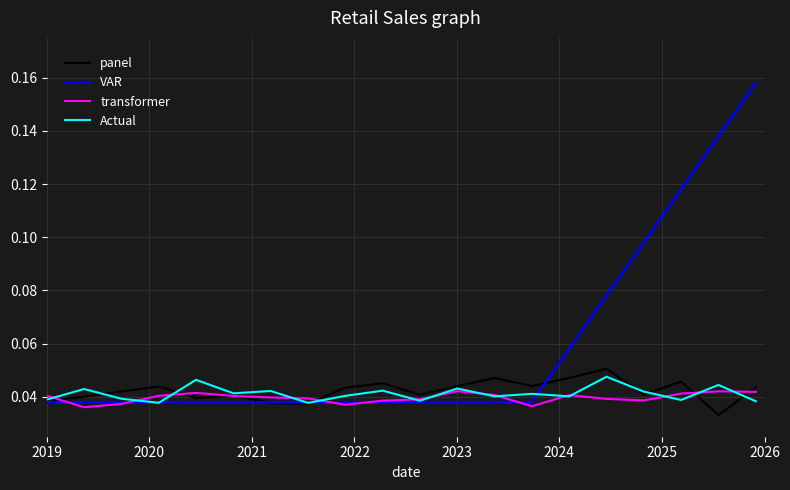

Which series has the largest total across all categories?

VAR